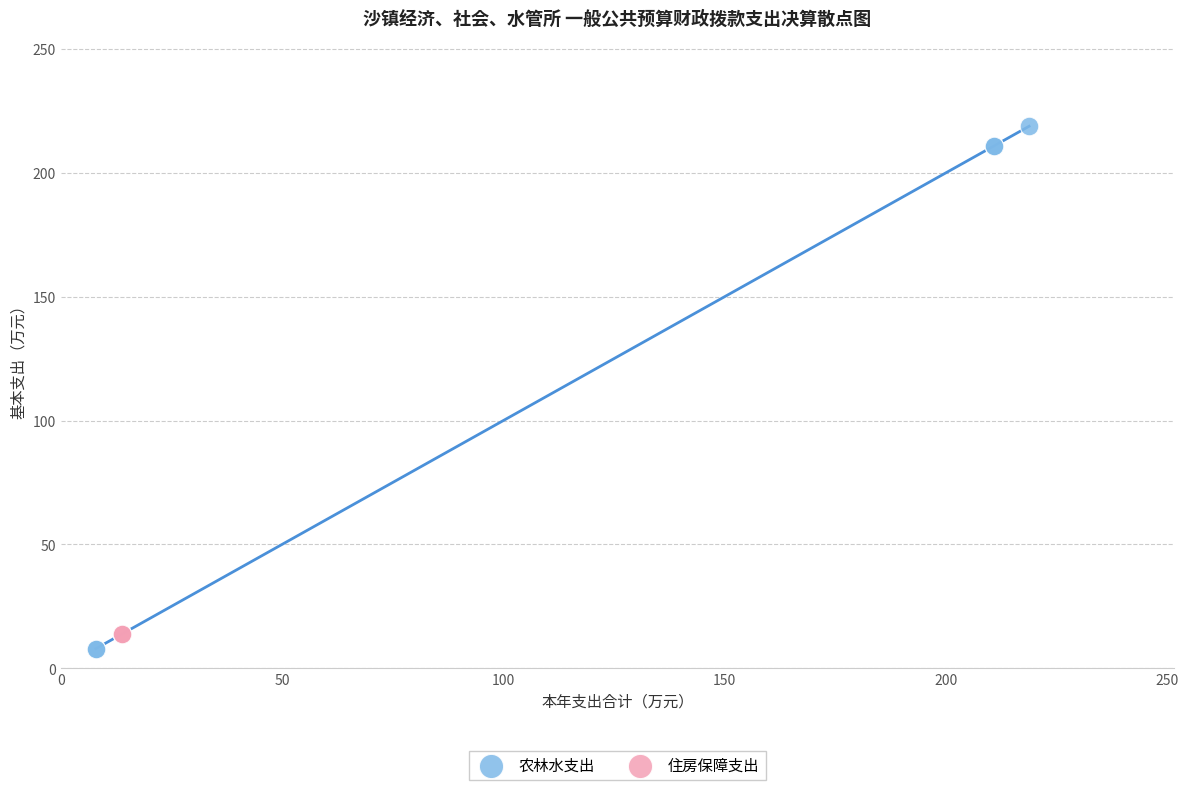

Which series reaches the maximum Y coordinate?

农林水支出